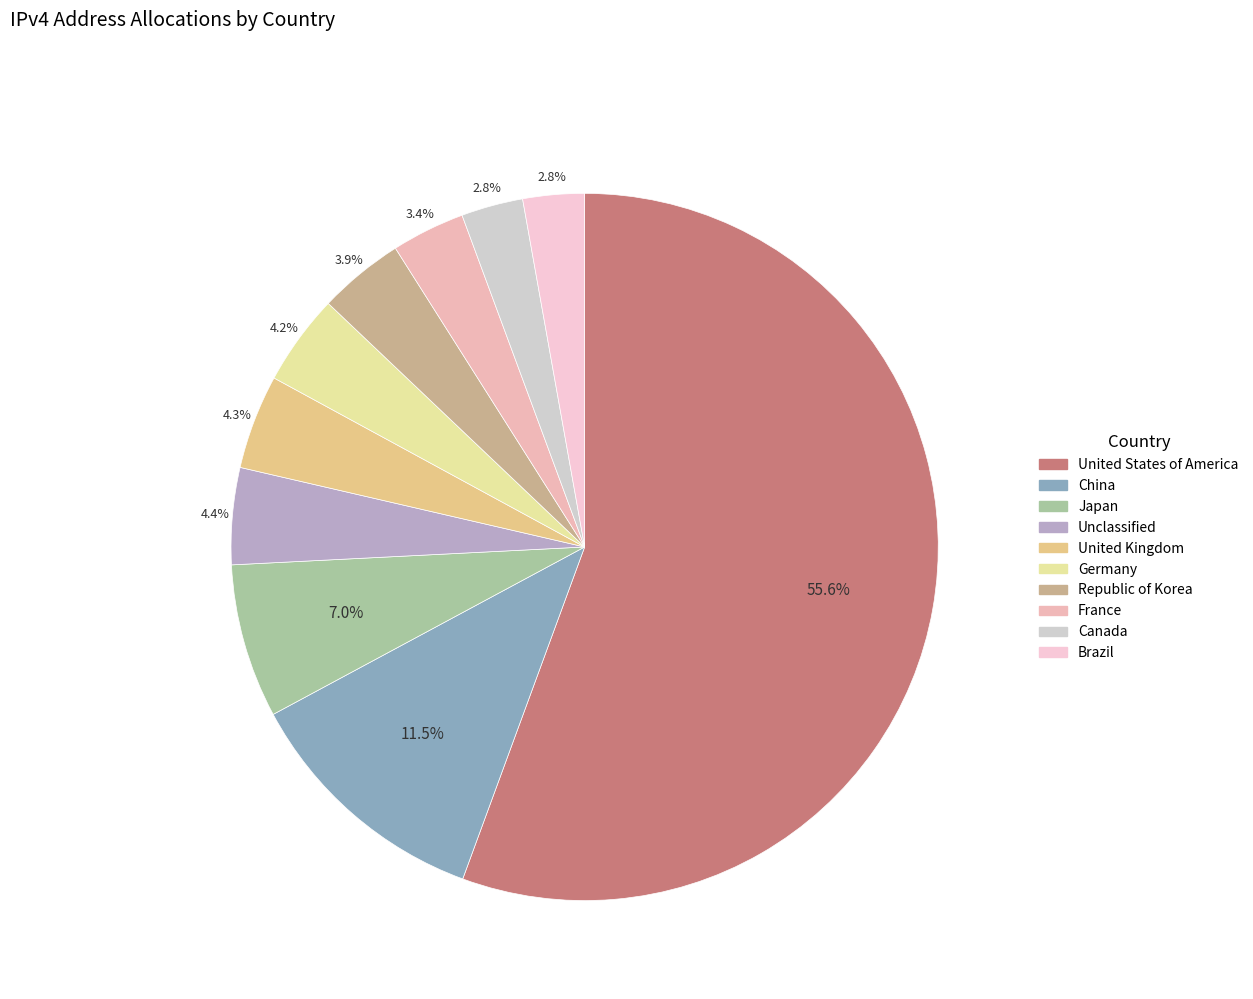

What percentage is NOT represented by United Kingdom?

95.7%